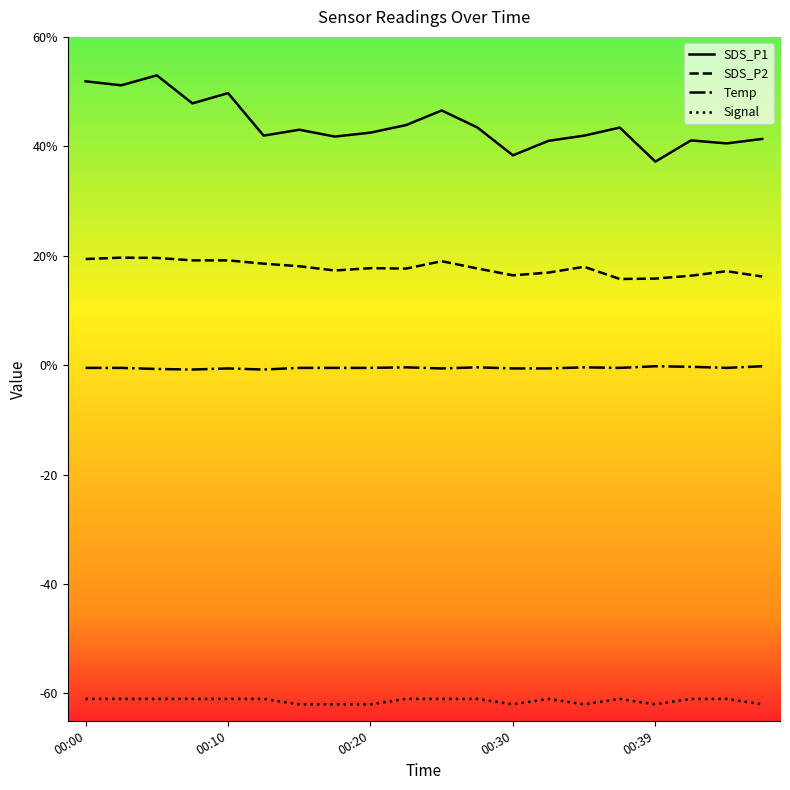

What is the difference between the maximum and minimum values in the SDS_P1 series?

15.8